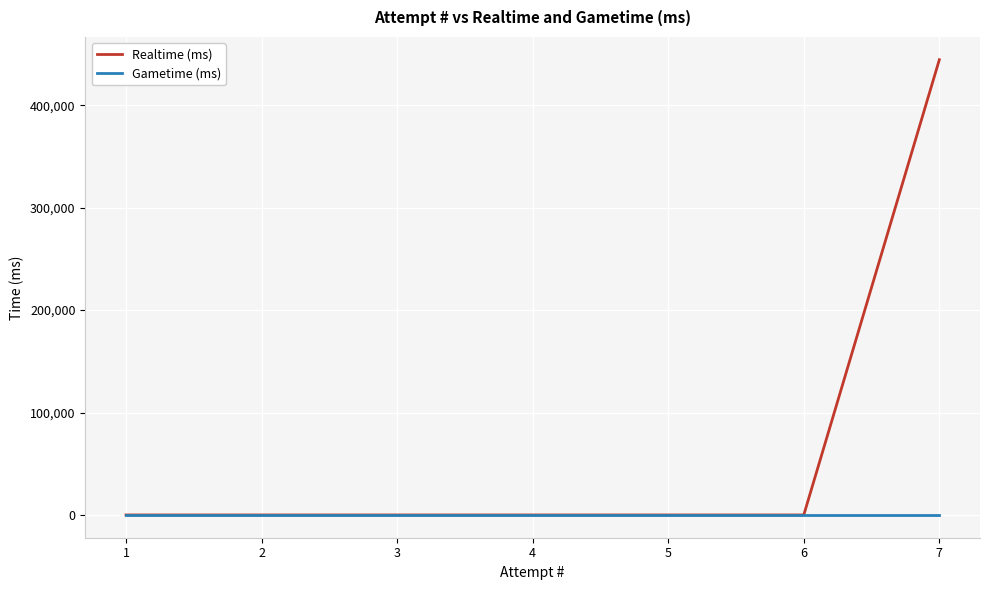

The Realtime (ms) series shows 0 at 6. True or false?

True